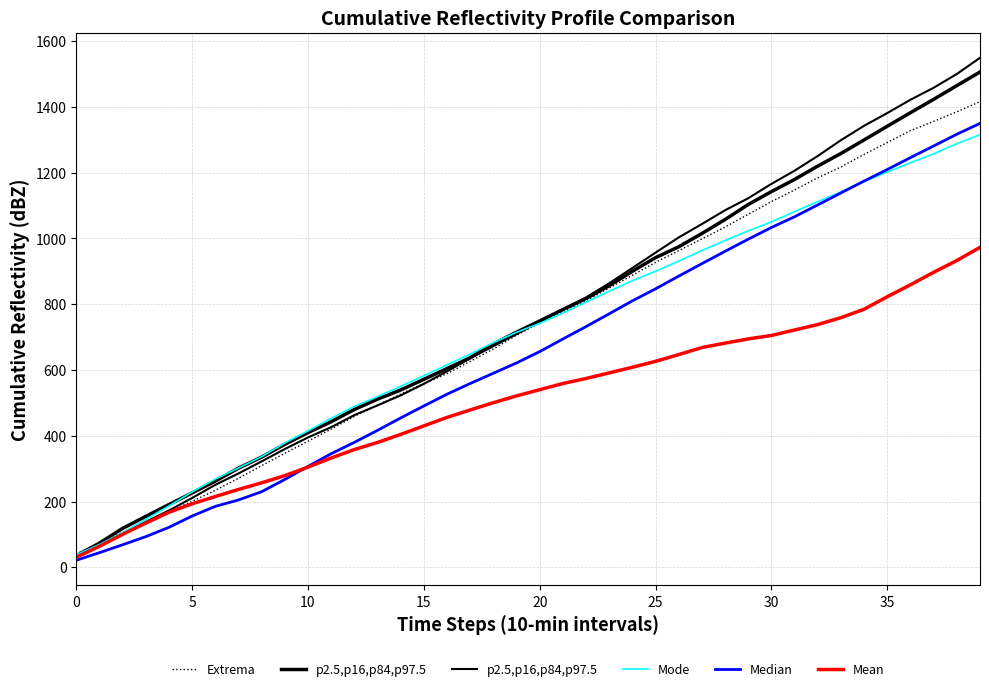

What is the maximum value for Mean?

972.8